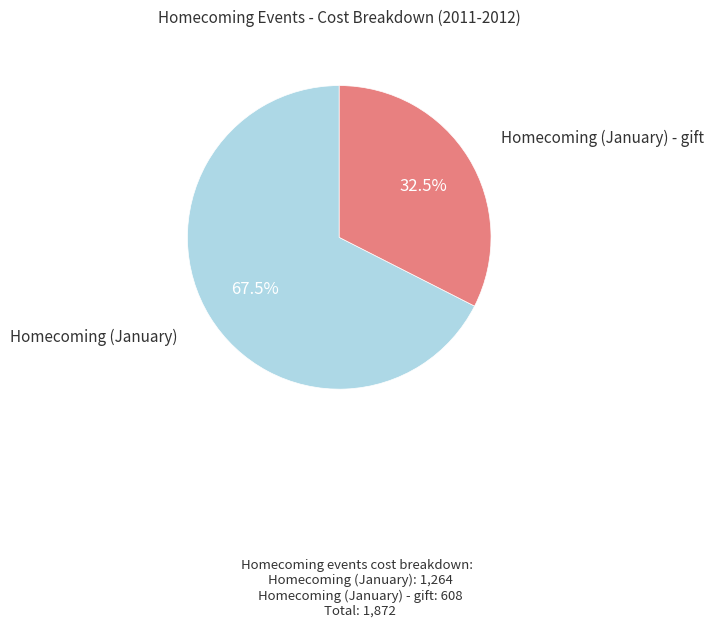

Does any single category account for the majority?

Yes